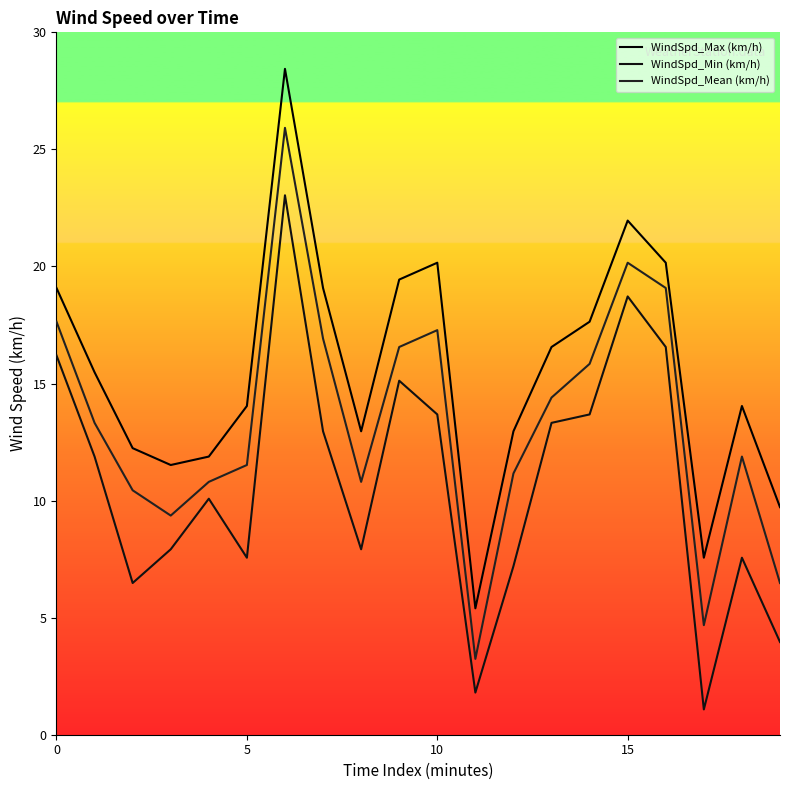

How many lines are shown in the chart?

3